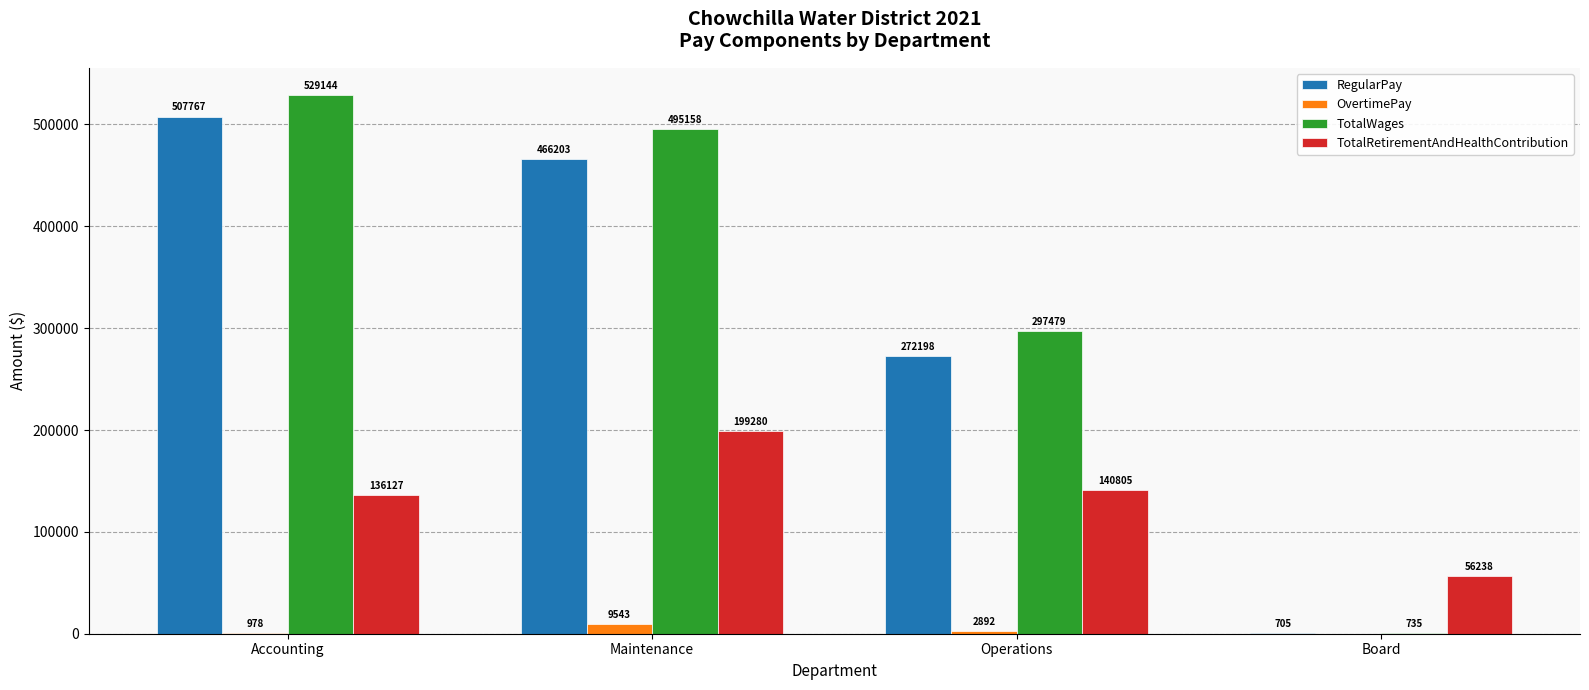

The value of TotalWages at Board is 735. True or false?

True